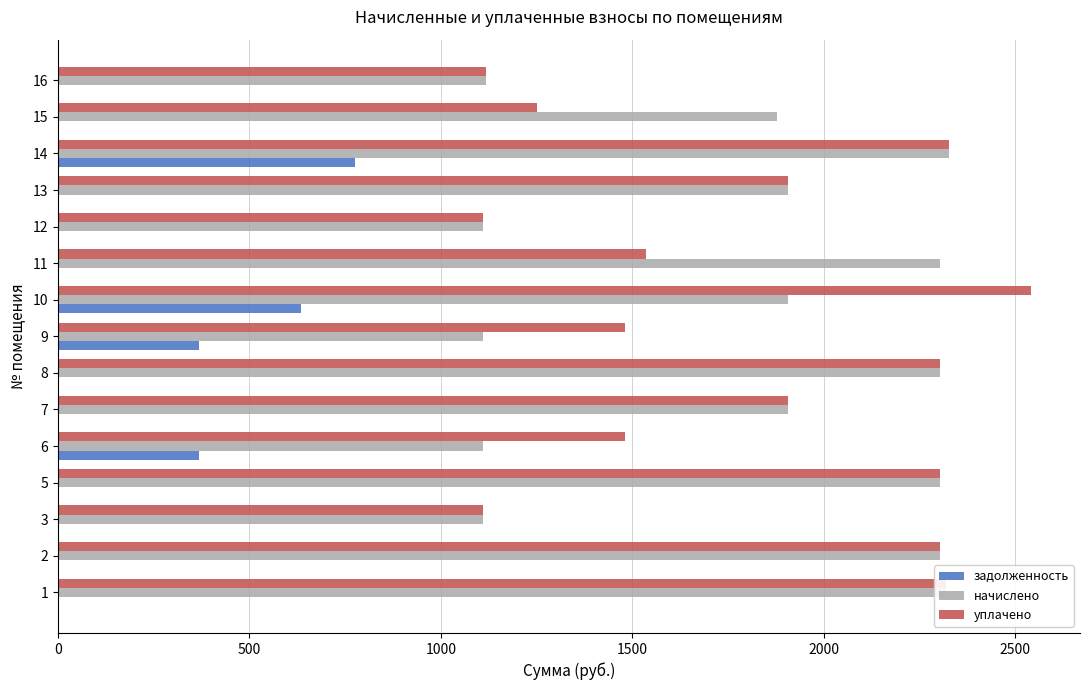

Between 6 and 16, which series saw the biggest shift?

задолженность